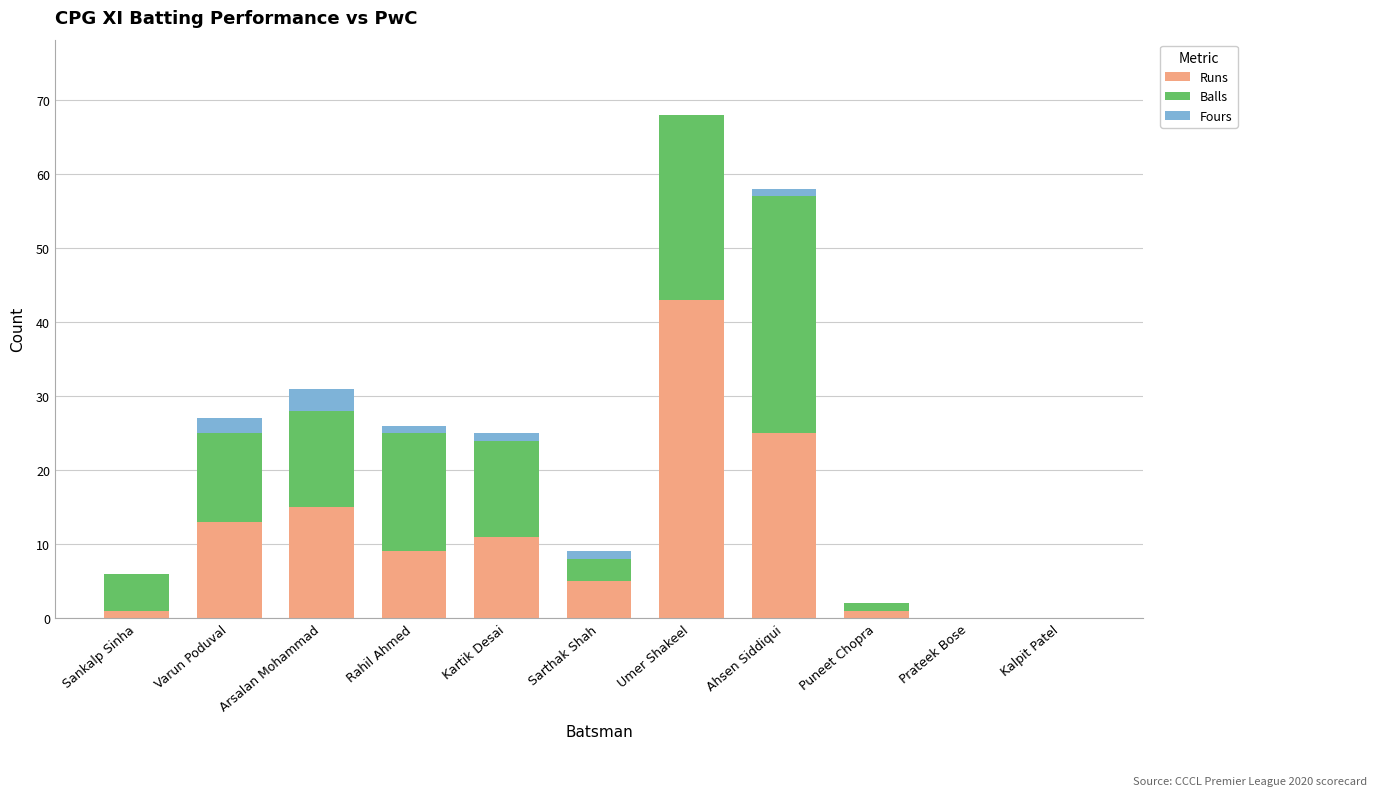

At which category is the sum across all series the highest?

Umer Shakeel